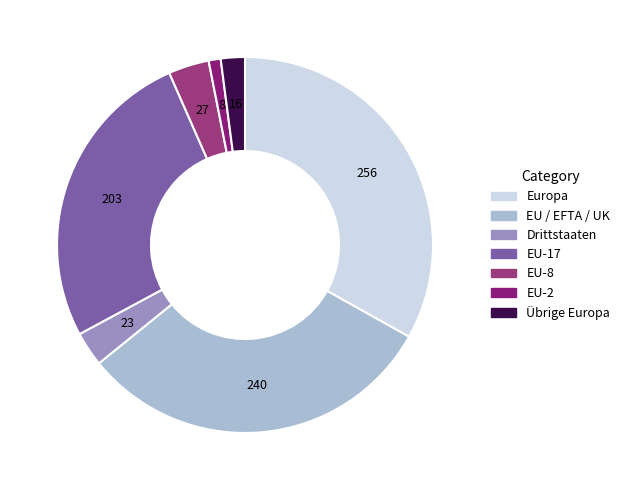

To the nearest percent, what is the difference between the largest and smallest slice percentages?

32%